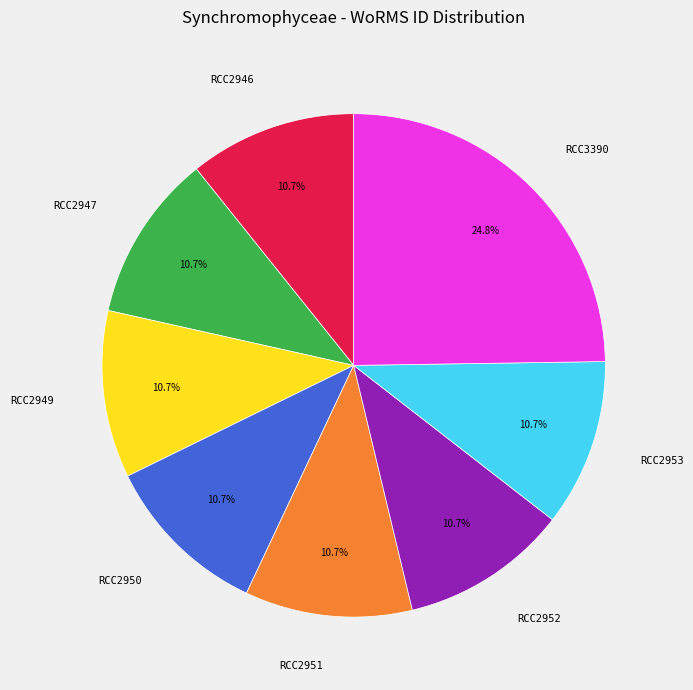

Is there a majority slice in this chart?

No